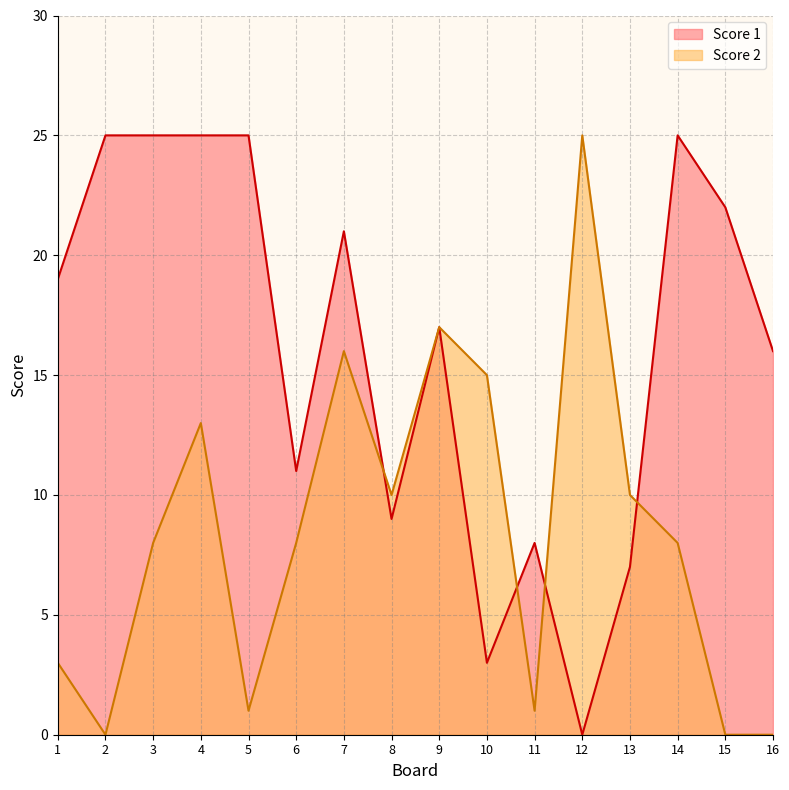

What is the difference between the second highest and second lowest values in the Score 1 series?

22